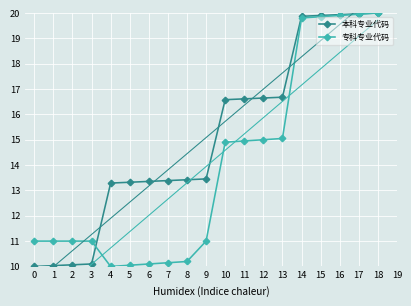

What is the maximum value shown in the chart?

20.0